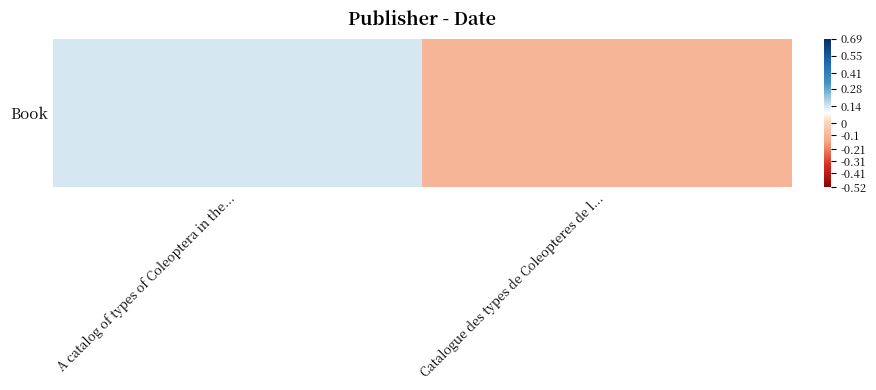

Rank the categories by value from highest to lowest.

A catalog of types of Coleoptera in the..., Catalogue des types de Coleopteres de l...